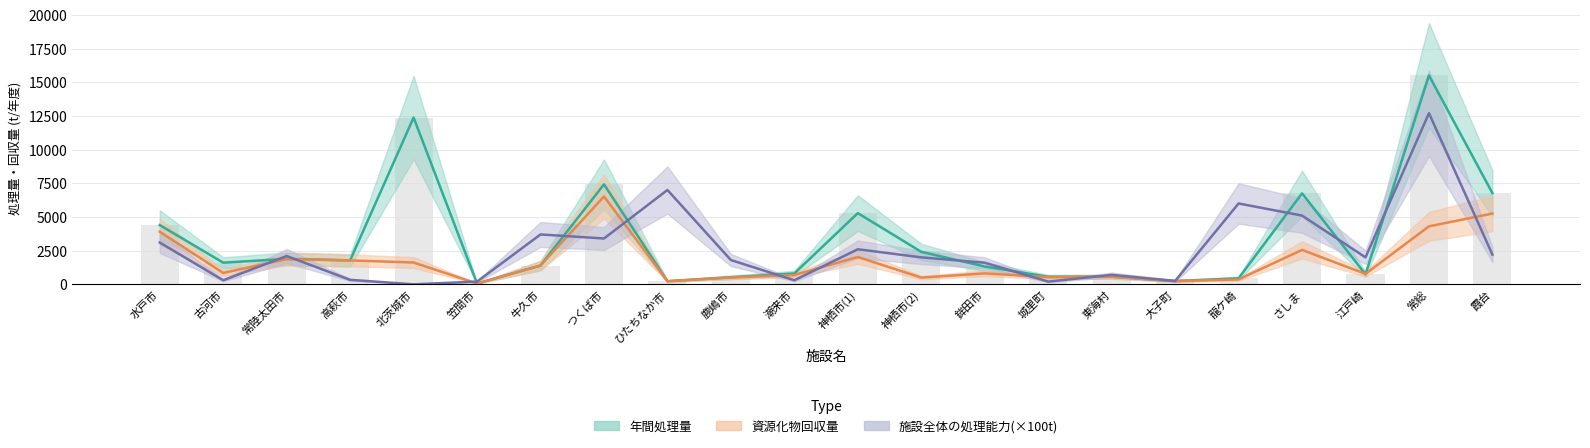

What are all the series names shown in the legend?

年間処理量, 資源化物回収量, 施設全体の処理能力